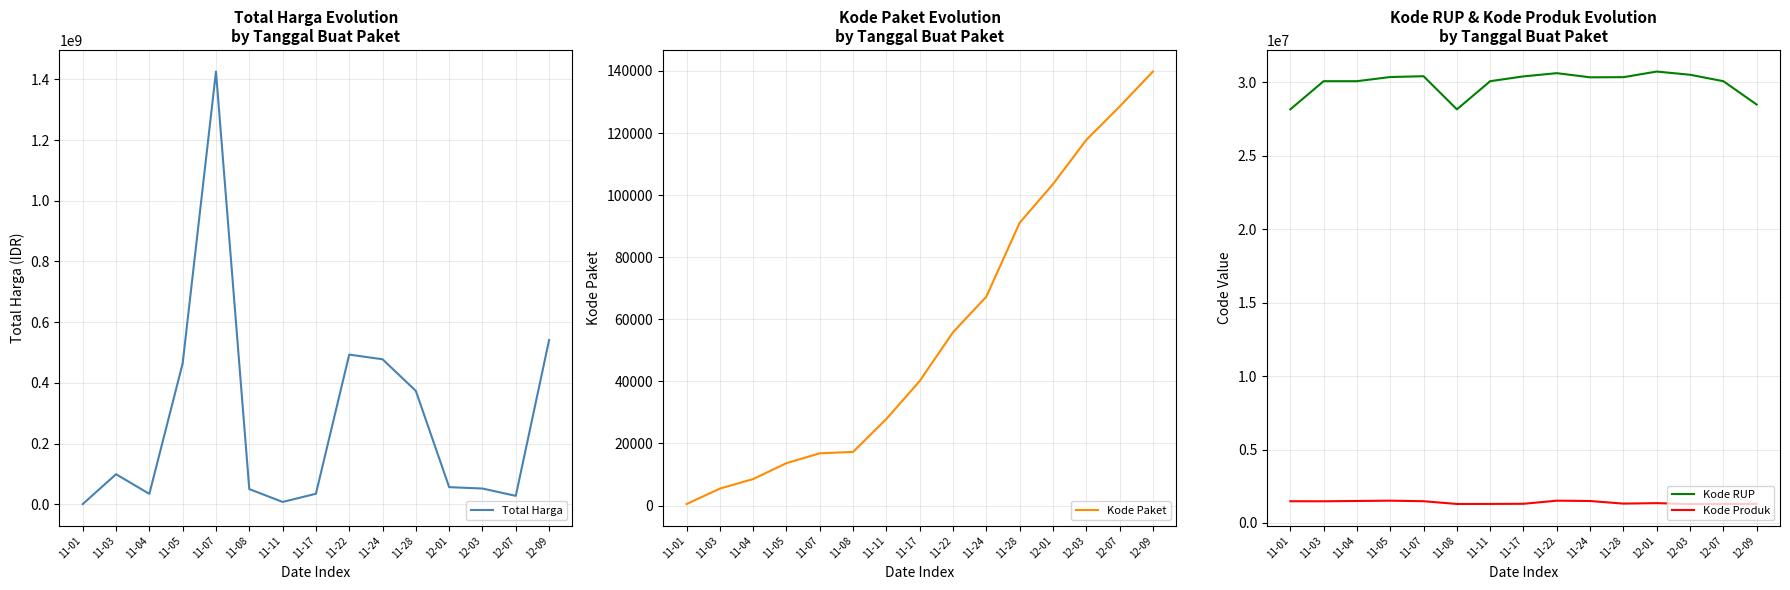

True or false: Kode RUP has a value of 49623851 at 11-28.

False